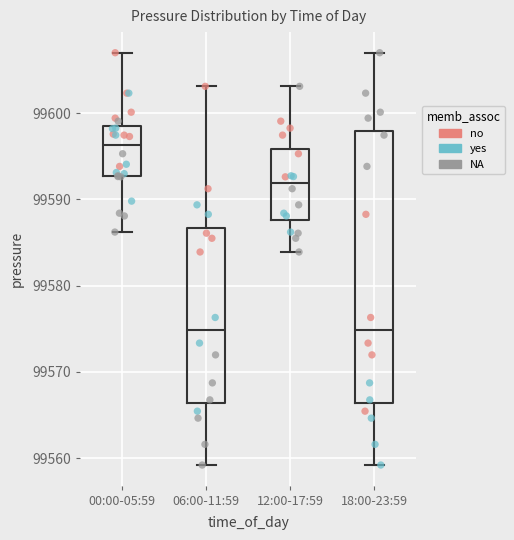

Where does the median line of the box for 12:00-17:59 sit on the y-axis? The values are not printed on the chart, so give them approximately, as read against the axis.

99592